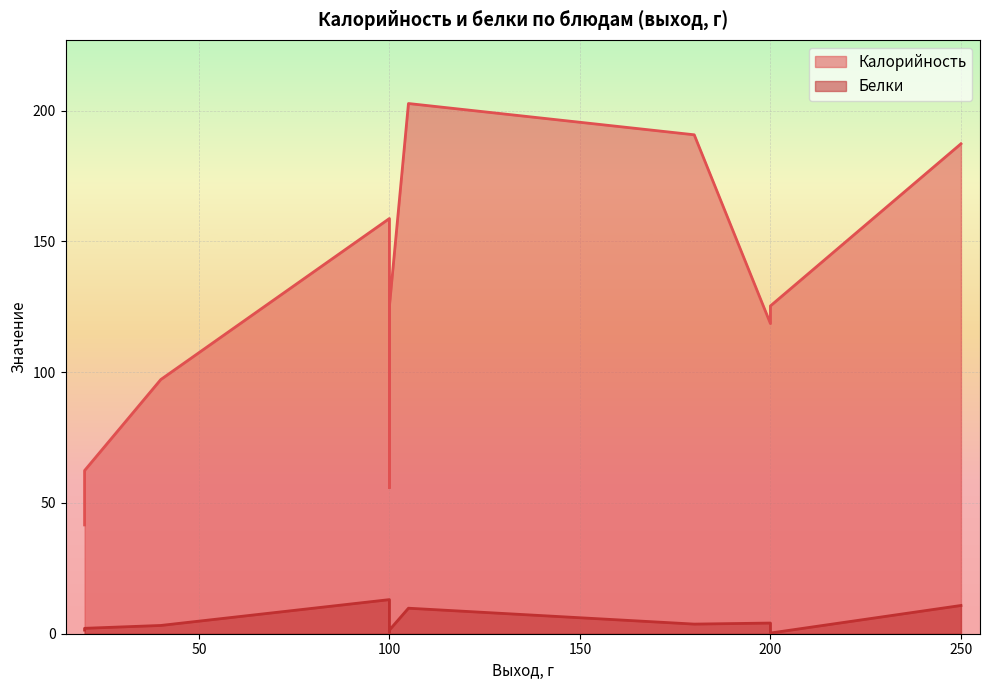

At which category does Белки reach its first local valley?

100